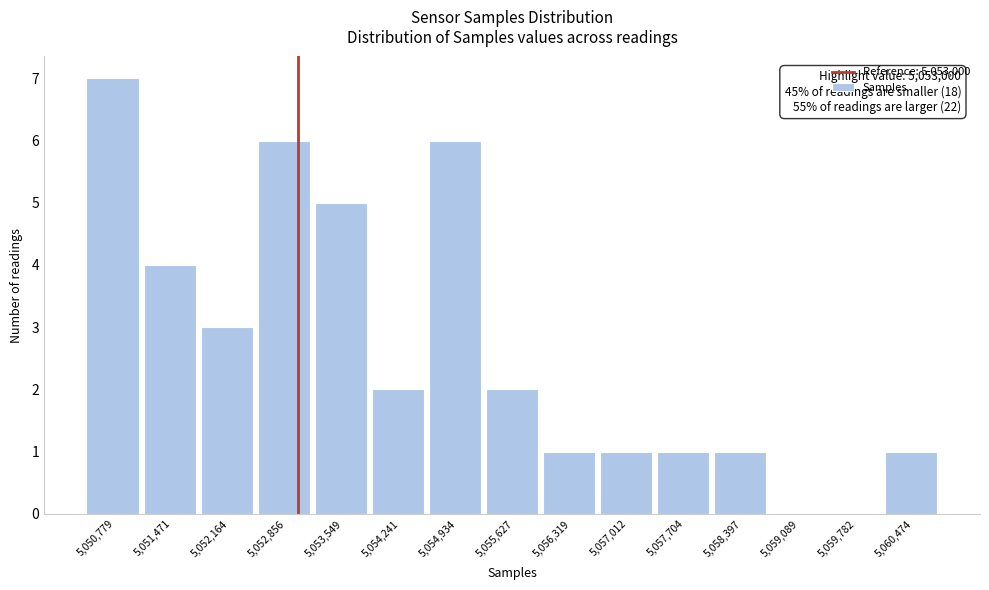

Which range on the x-axis has the tallest bar?

5050400 to 5051100